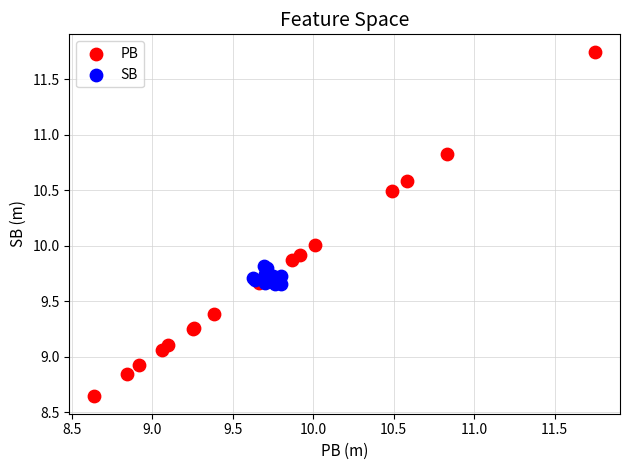

Which series has the widest spread of Y values?

PB